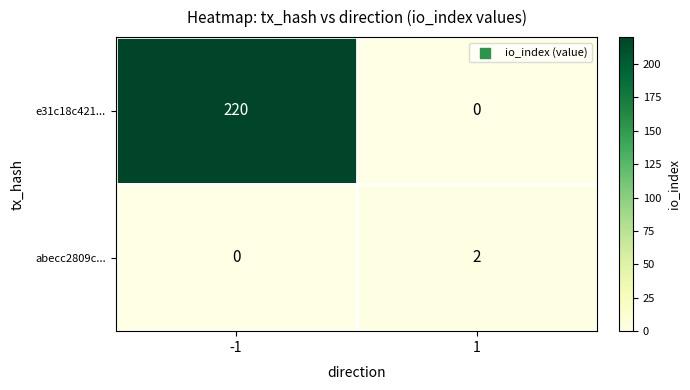

Reading left to right, extract all data points from this chart.

e31c18c421...: -1=220	1=0
abecc2809c...: -1=0	1=2